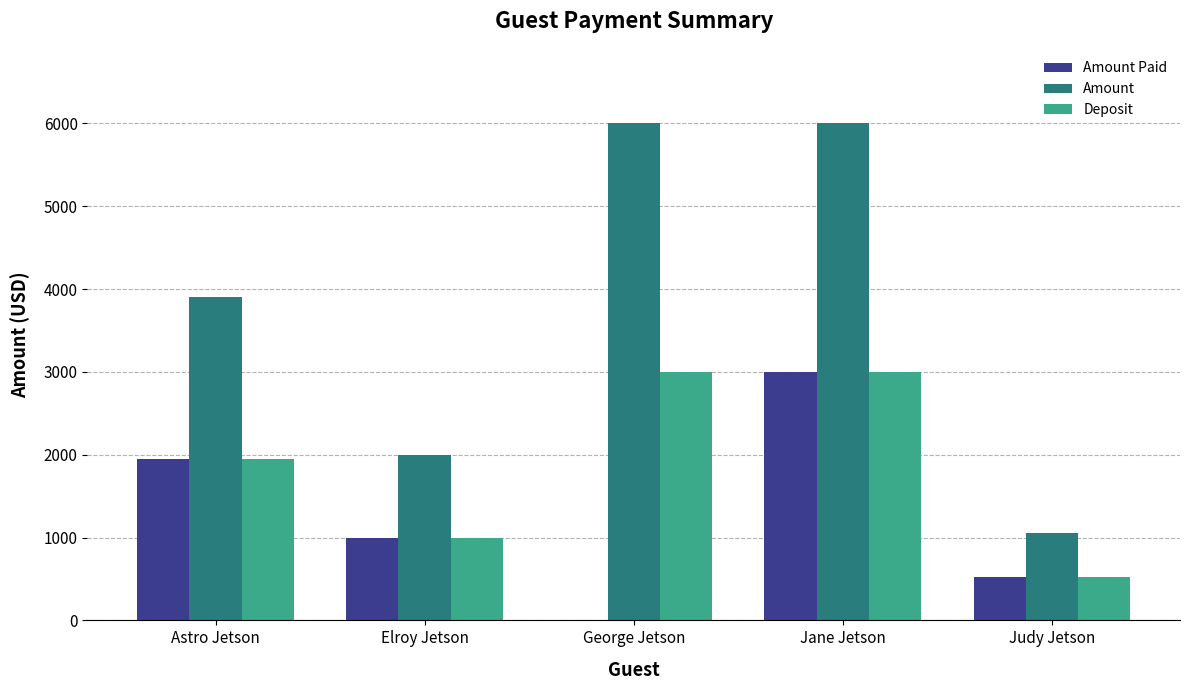

What are all the series names shown in the legend?

Amount Paid, Amount, Deposit